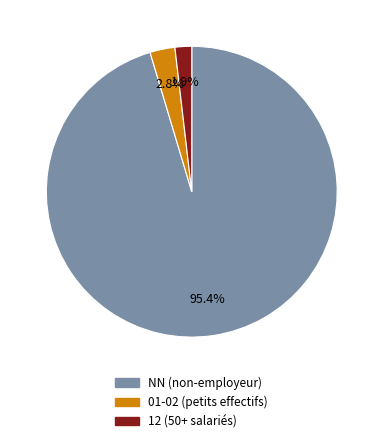

What is the total percentage of 12 (50+ salariés) and NN (non-employeur)?

97.2%